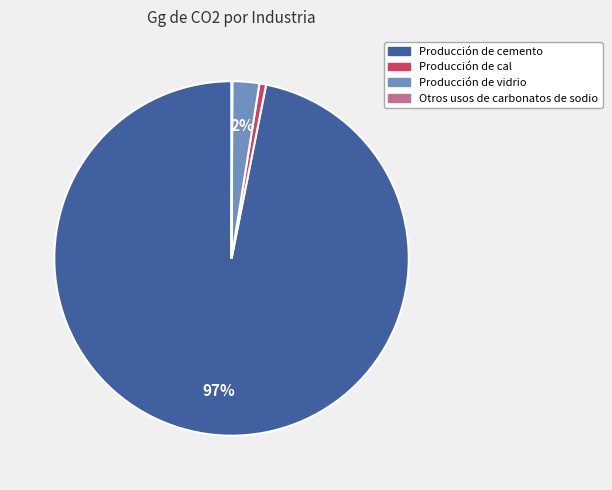

Is it true that Producción de vidrio is 2% of the pie?

True